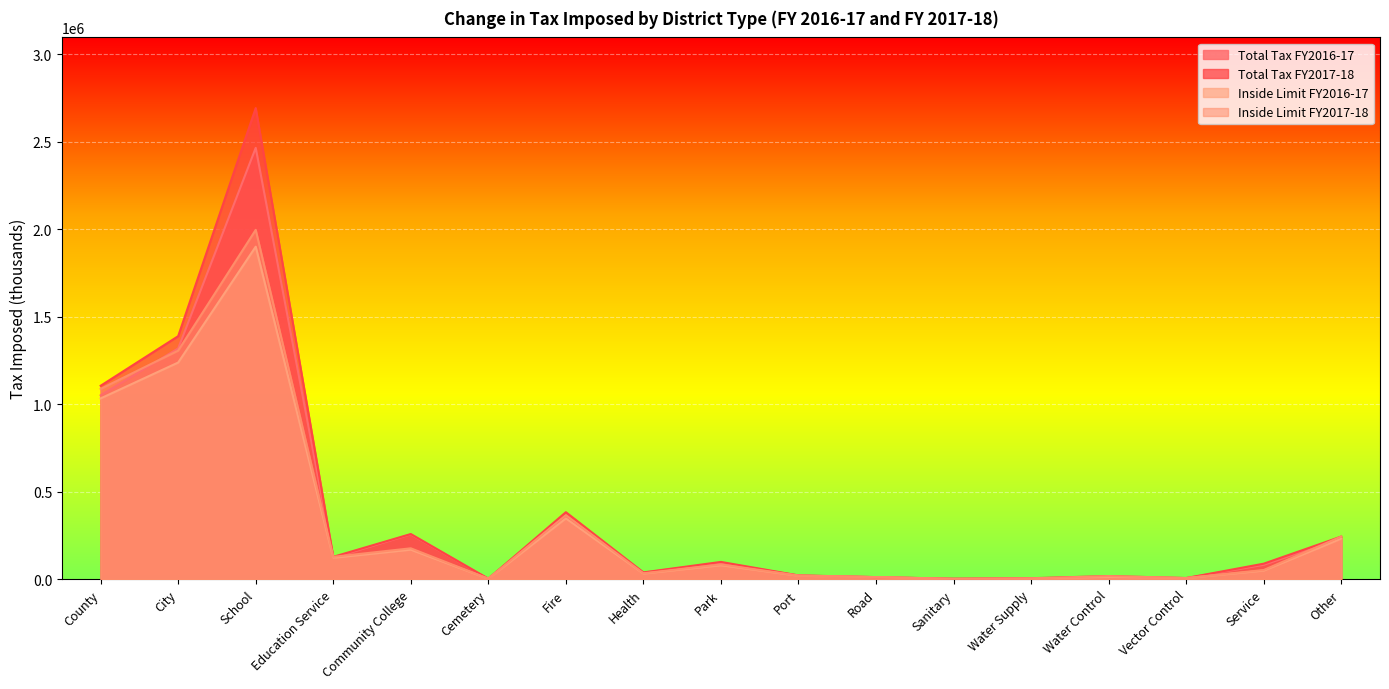

Reading left to right, list all the values displayed in this chart.

Total Tax FY2016-17: 1050443	1318260	2463908	122388	255869	2794	364098	37394	93678	20887	11563	2427	5061	12652	6307	81879	231493
Total Tax FY2017-18: 1105089	1388367	2691256	127832	258012	2941	382861	38899	98793	21759	11973	2690	5642	17995	6593	88674	243555
Inside Limit FY2016-17: 1032704	1237641	1899468	122388	168718	2794	347315	32141	79881	19761	11563	1045	3759	12394	6307	49361	231386
Inside Limit FY2017-18: 1087088	1305970	1995634	127832	176544	2941	365414	33567	84572	20630	11973	1257	3958	17730	6593	52616	243555